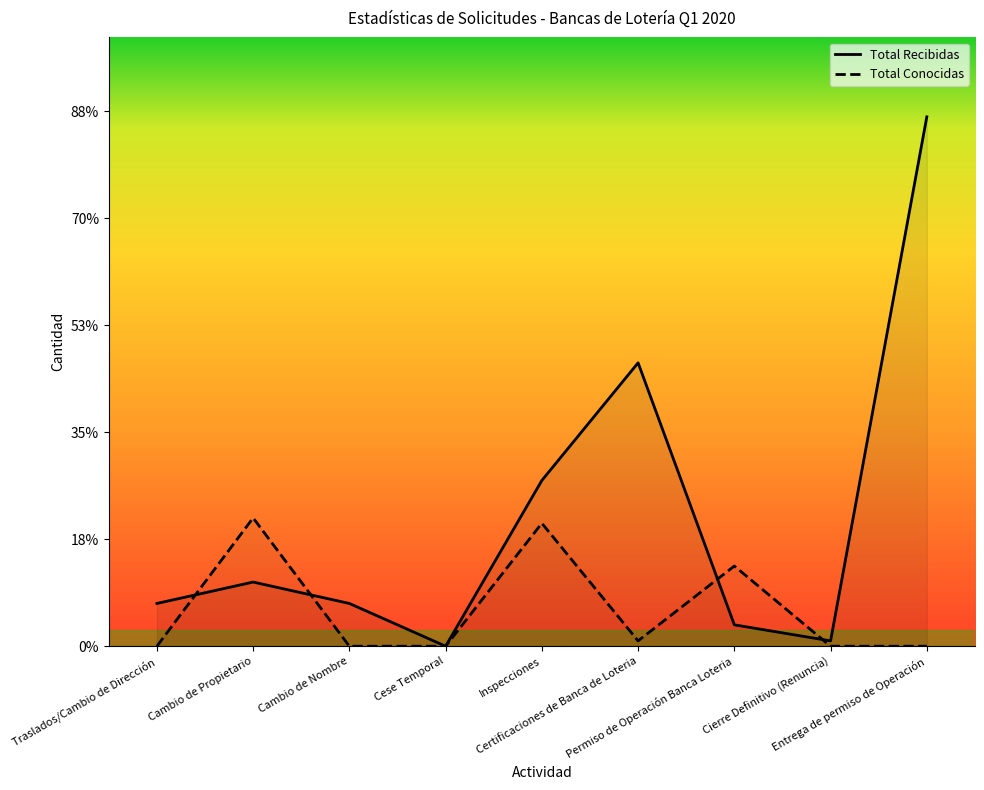

Rank the series at Inspecciones from lowest to highest value.

Total Conocidas, Total Recibidas